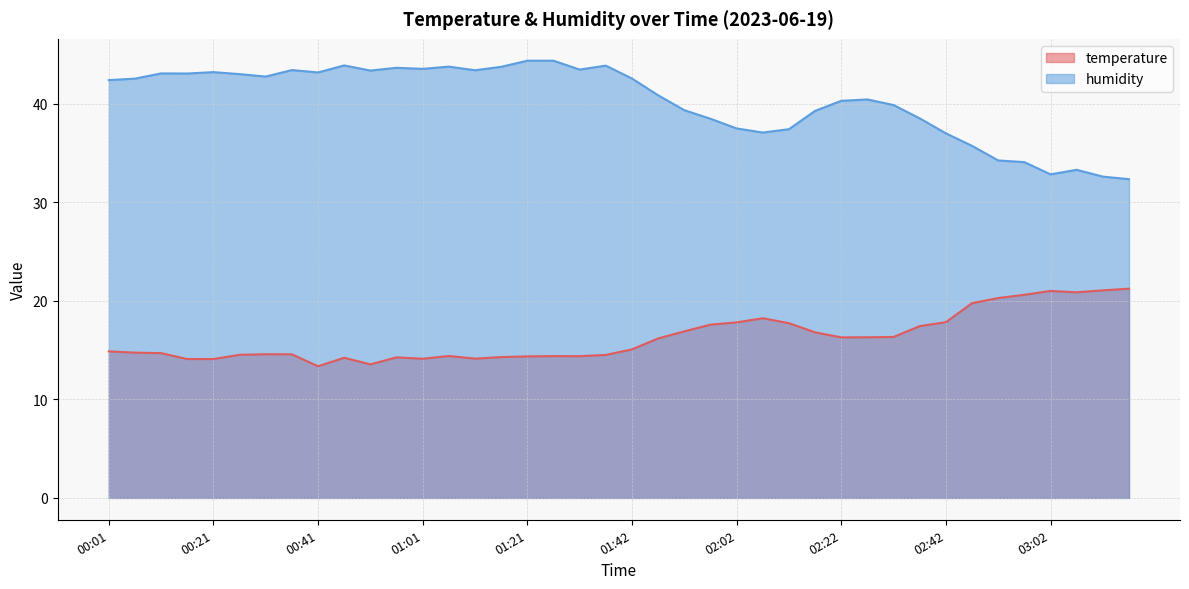

Where does the temperature series first go above 15?

01:42